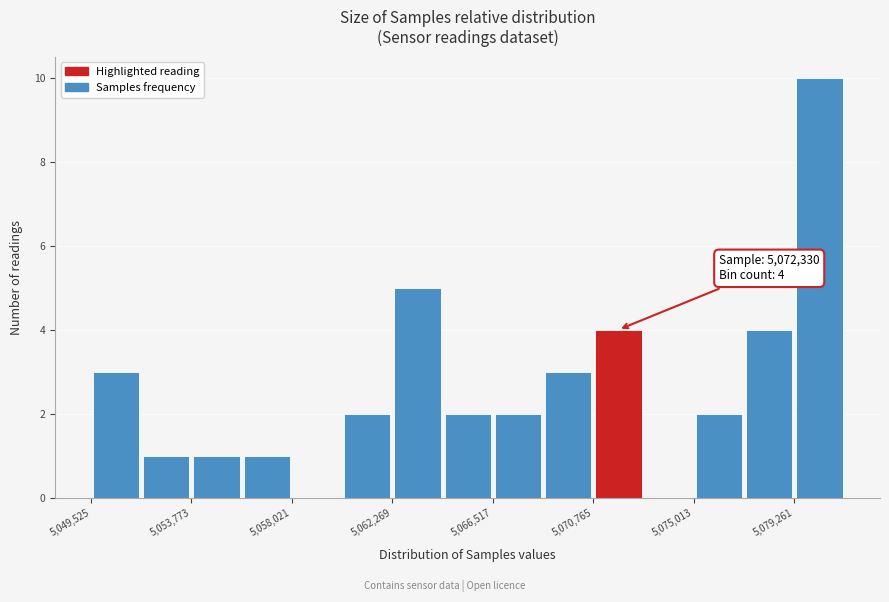

Which range on the x-axis has the tallest bar?

5079500 to 5081500